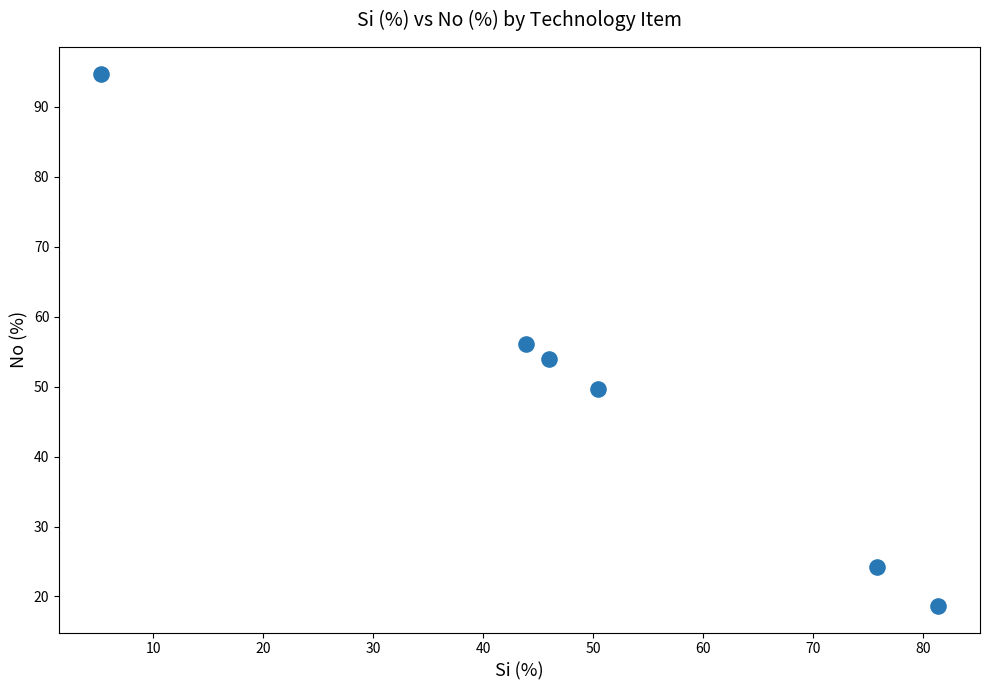

What is the range of X values (max minus min)?

76.1